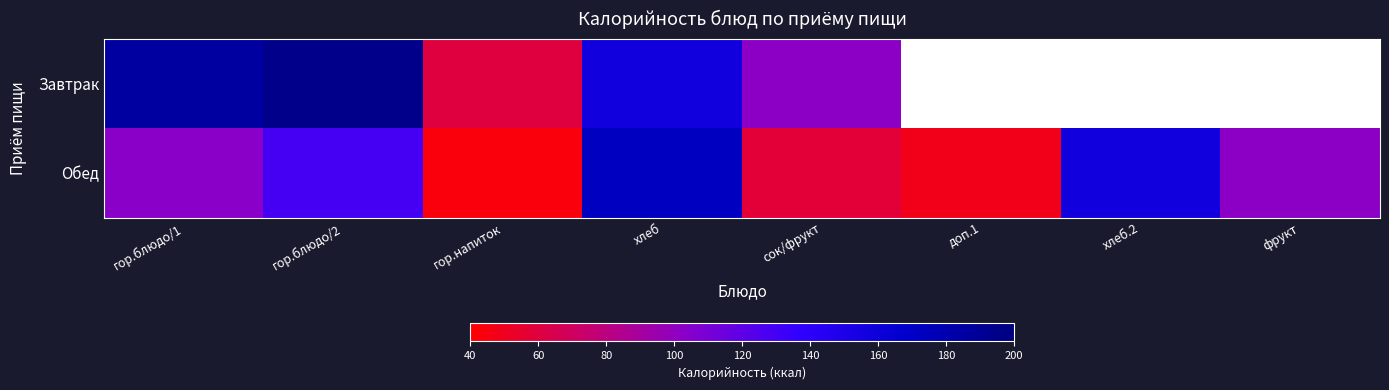

What is the average value of the Обед series?

101.8